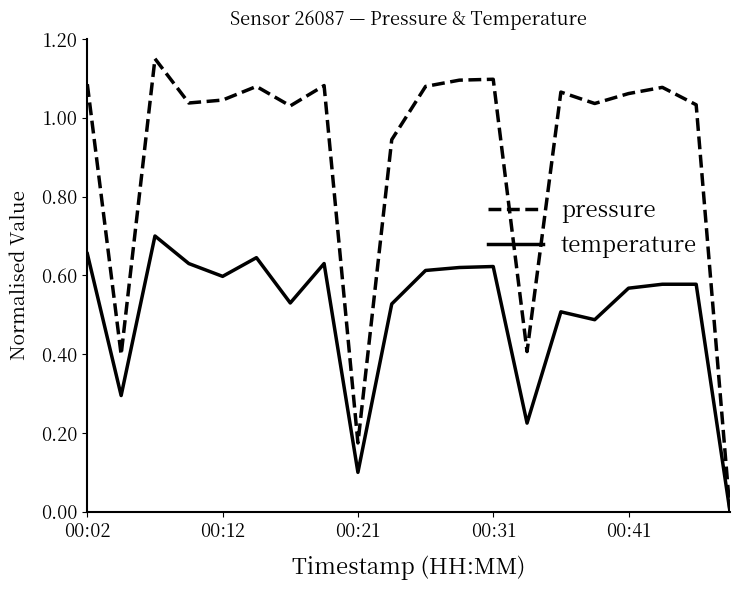

Which series has the largest range (max minus min)?

pressure